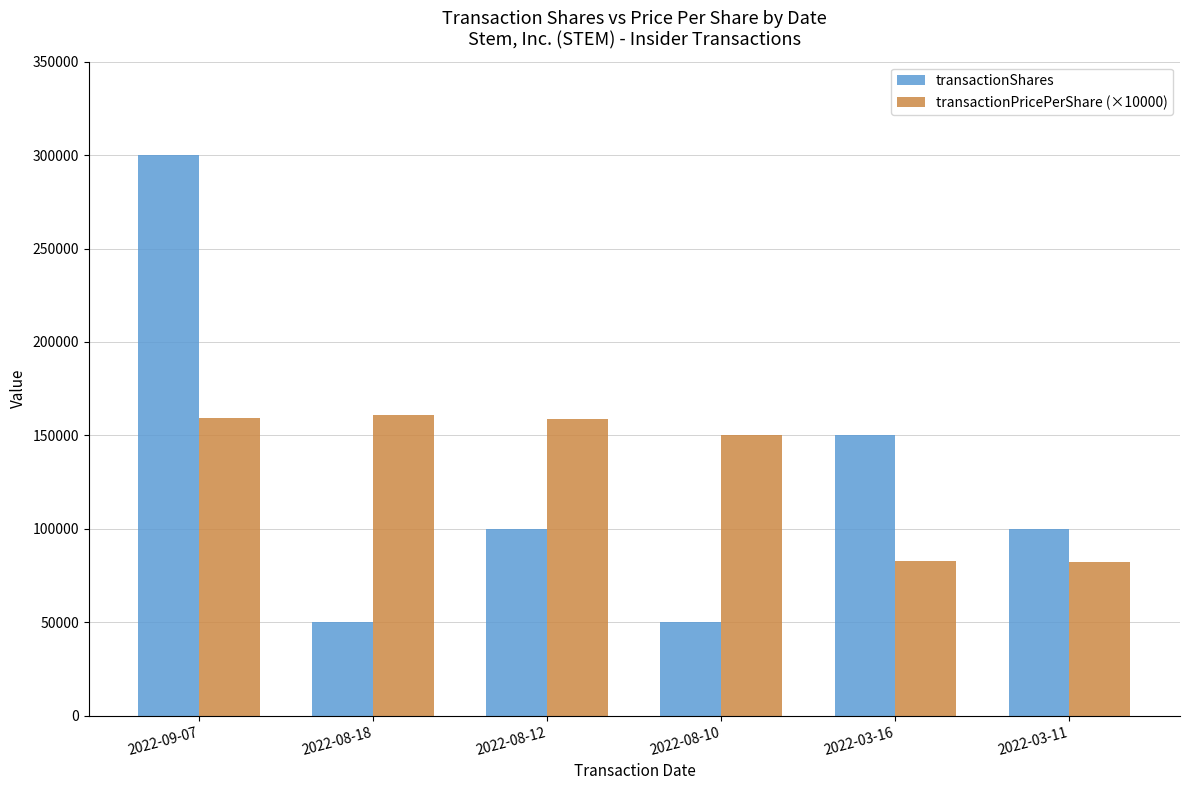

What is the average value of the transactionPricePerShare (×10000) series?

132374.0